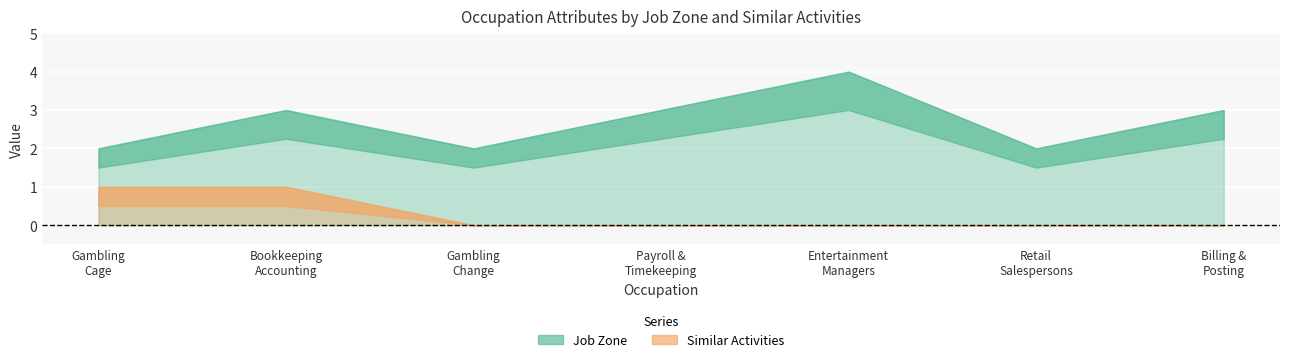

How many Similar Activities values are between 0 and 1?

7